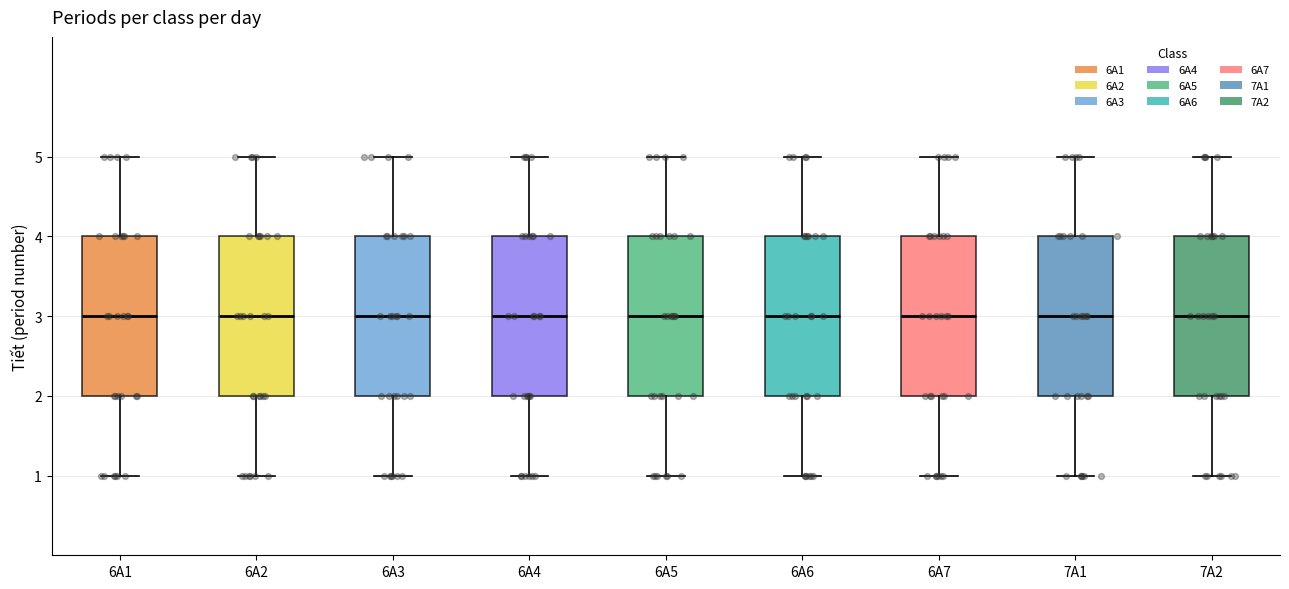

Reading left to right, read every box against the y-axis: the position of its median line, the range the box covers, and the ends of its whiskers. The values are not printed on the chart, so give them approximately, as read against the axis.

6A1: median 3, box 2 to 4, whiskers 1 to 5
6A2: median 3, box 2 to 4, whiskers 1 to 5
6A3: median 3, box 2 to 4, whiskers 1 to 5
6A4: median 3, box 2 to 4, whiskers 1 to 5
6A5: median 3, box 2 to 4, whiskers 1 to 5
6A6: median 3, box 2 to 4, whiskers 1 to 5
6A7: median 3, box 2 to 4, whiskers 1 to 5
7A1: median 3, box 2 to 4, whiskers 1 to 5
7A2: median 3, box 2 to 4, whiskers 1 to 5